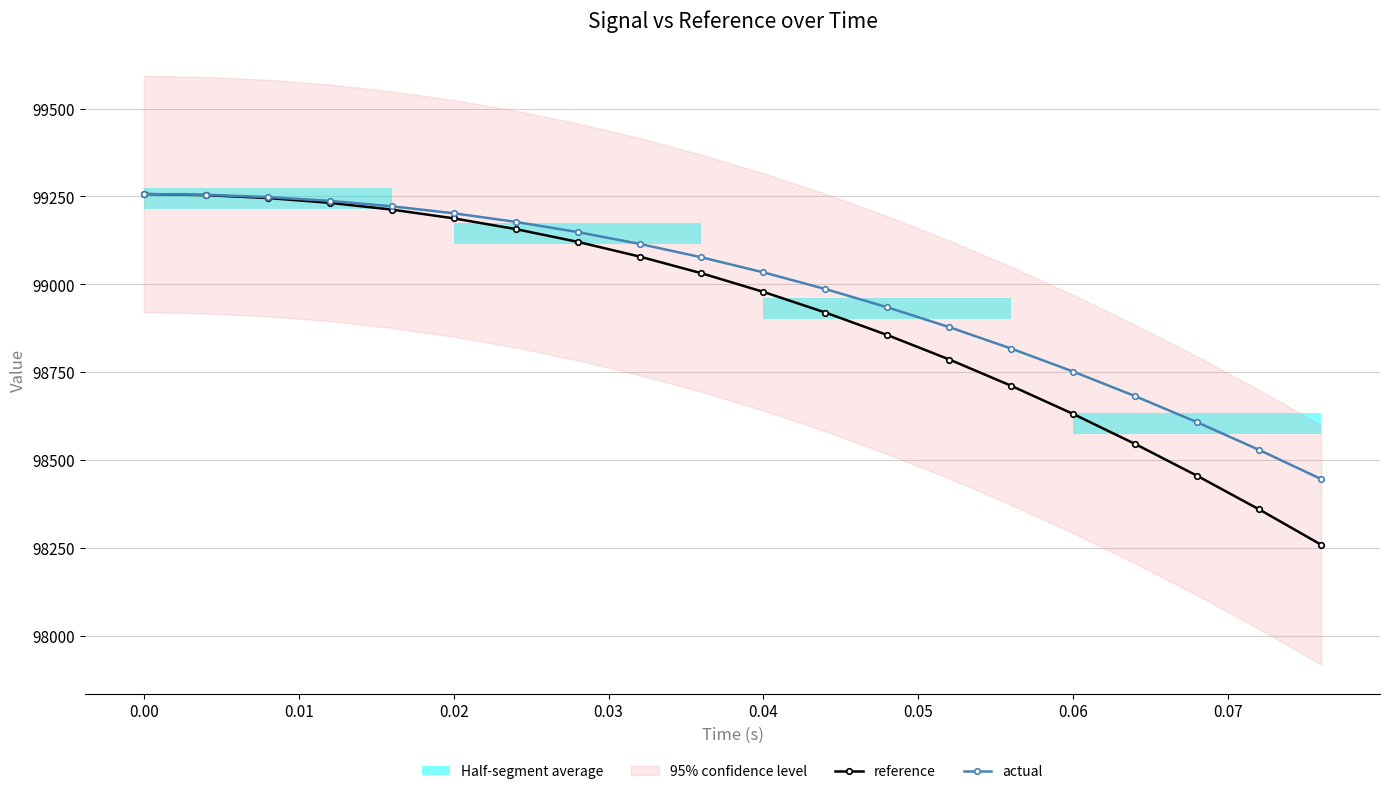

True or false: actual and reference cross at least once.

False